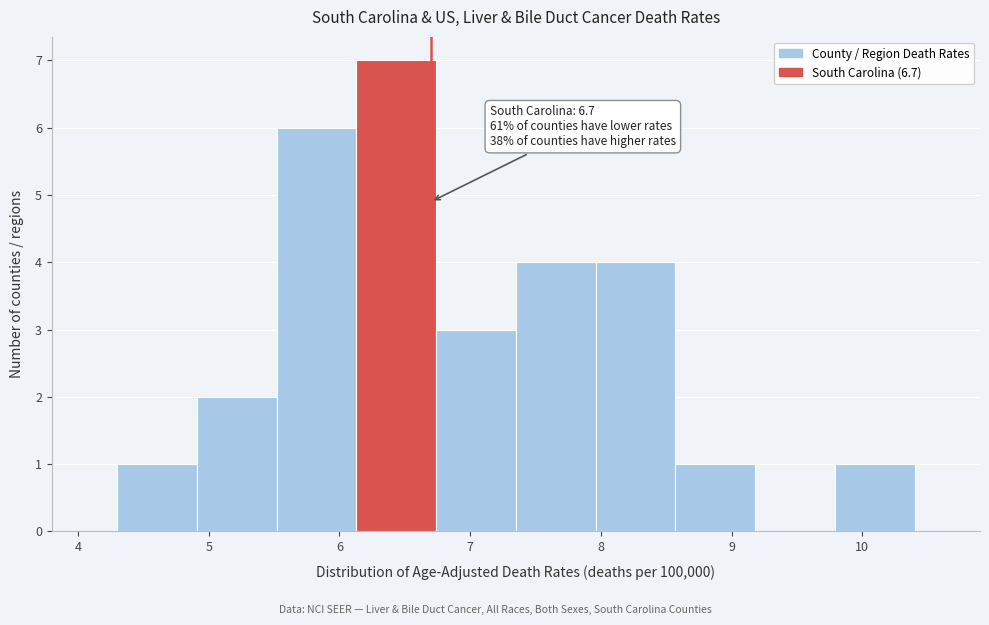

Which range on the x-axis has the tallest bar?

6.13 to 6.74